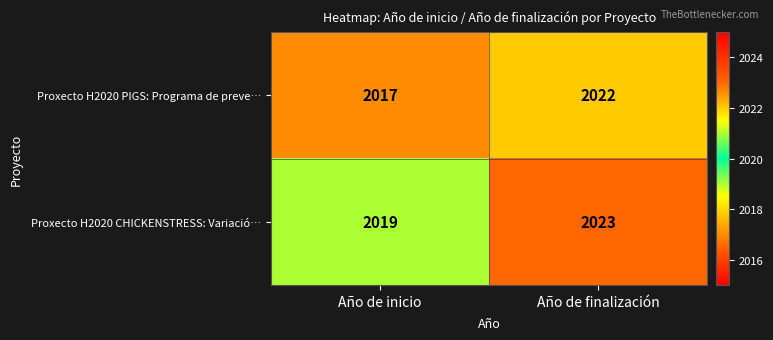

Reading left to right, transcribe all the data shown in this chart.

Proxecto H2020 PIGS: Programa de preve…: 2017	2022
Proxecto H2020 CHICKENSTRESS: Variació…: 2019	2023